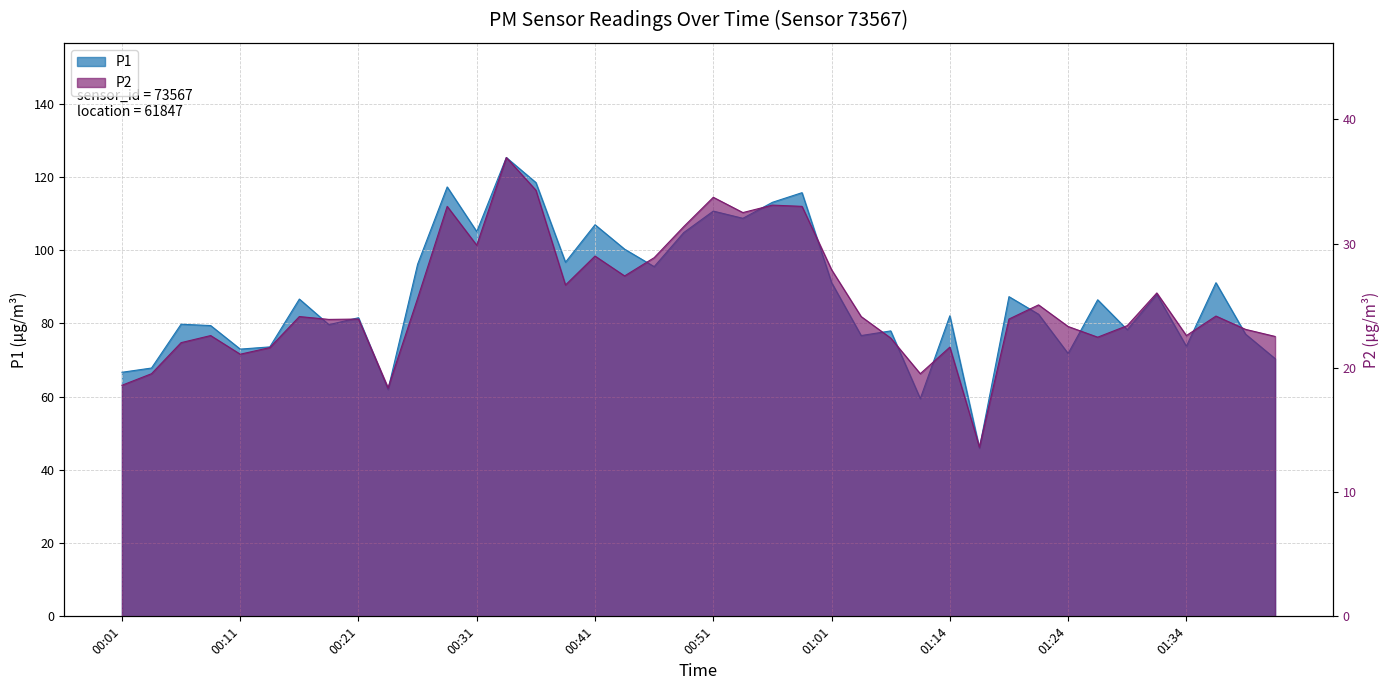

List the labels in order of P1 value, smallest first.

01:17, 01:11, 00:23, 00:01, 00:03, 01:42, 01:24, 00:11, 00:14, 01:34, 01:04, 01:39, 01:06, 01:29, 00:08, 00:18, 00:06, 00:21, 01:14, 01:22, 01:27, 00:16, 01:20, 01:32, 01:37, 01:01, 00:46, 00:26, 00:38, 00:44, 00:49, 00:31, 00:41, 00:54, 00:51, 00:56, 00:59, 00:28, 00:36, 00:33